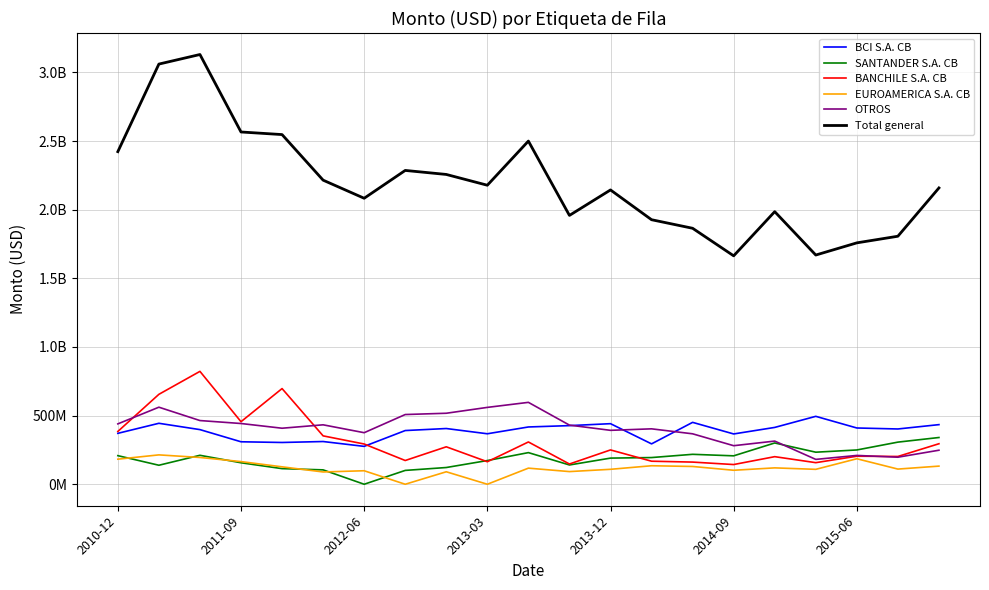

What are all the series names shown in the legend?

BCI S.A. CB, SANTANDER S.A. CB, BANCHILE S.A. CB, EUROAMERICA S.A. CB, OTROS, Total general